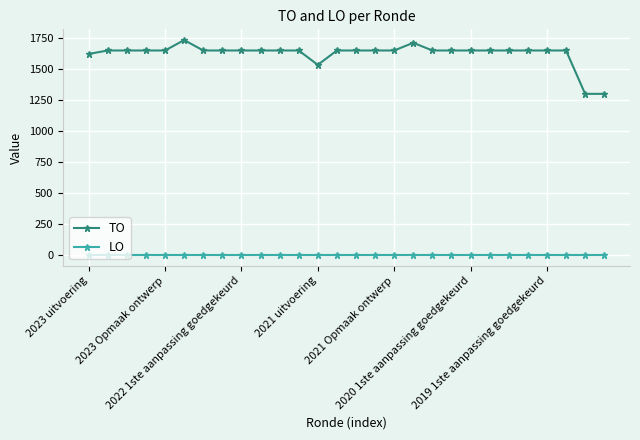

Rank the series by their average value, from lowest to highest.

LO, TO